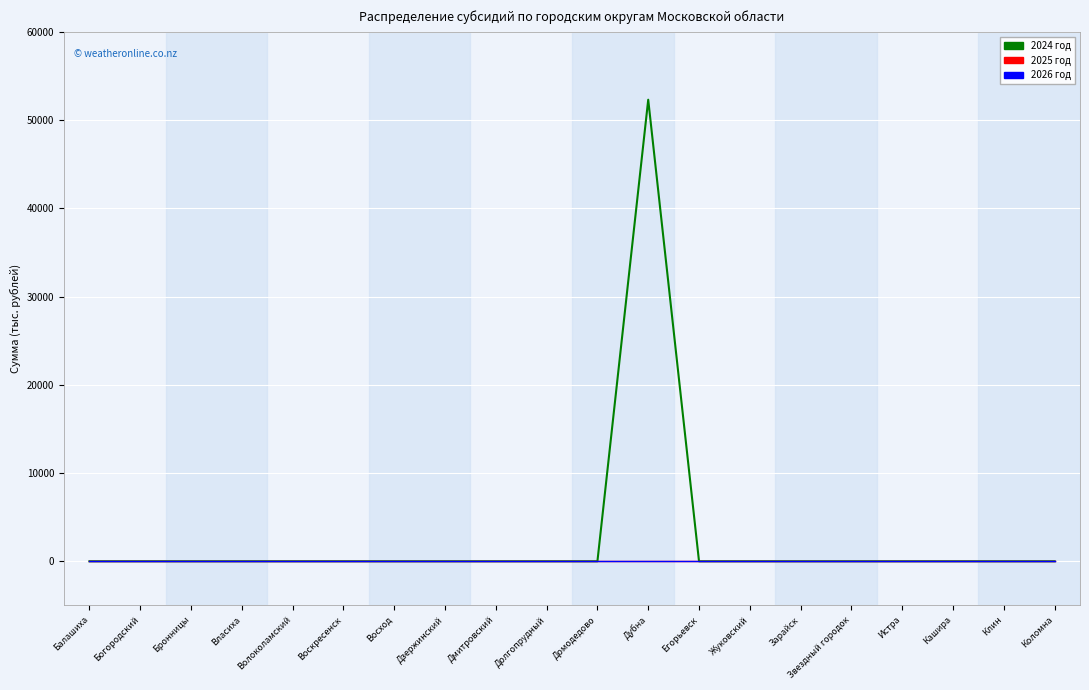

Does the chart display data point markers on the line(s)?

No